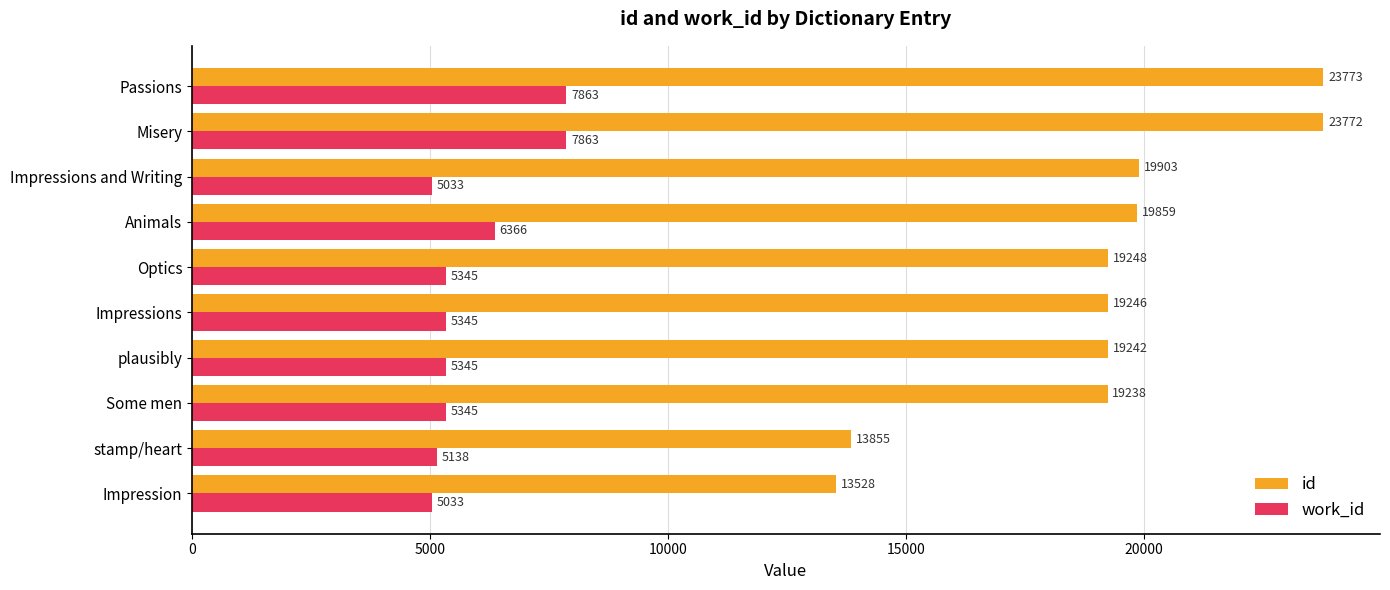

What is the maximum value for work_id?

7863